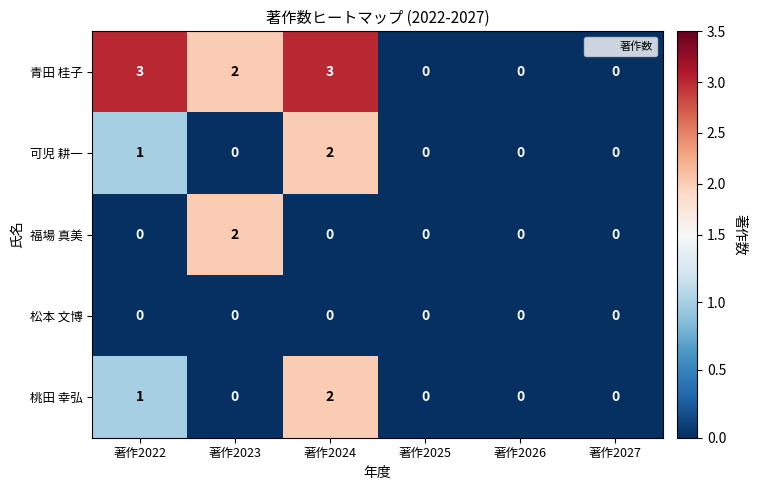

Reading left to right, extract all data points from this chart.

青田 桂子: 著作2022=3	著作2023=2	著作2024=3	著作2025=0	著作2026=0	著作2027=0
可児 耕一: 著作2022=1	著作2023=0	著作2024=2	著作2025=0	著作2026=0	著作2027=0
福場 真美: 著作2022=0	著作2023=2	著作2024=0	著作2025=0	著作2026=0	著作2027=0
松本 文博: 著作2022=0	著作2023=0	著作2024=0	著作2025=0	著作2026=0	著作2027=0
桃田 幸弘: 著作2022=1	著作2023=0	著作2024=2	著作2025=0	著作2026=0	著作2027=0